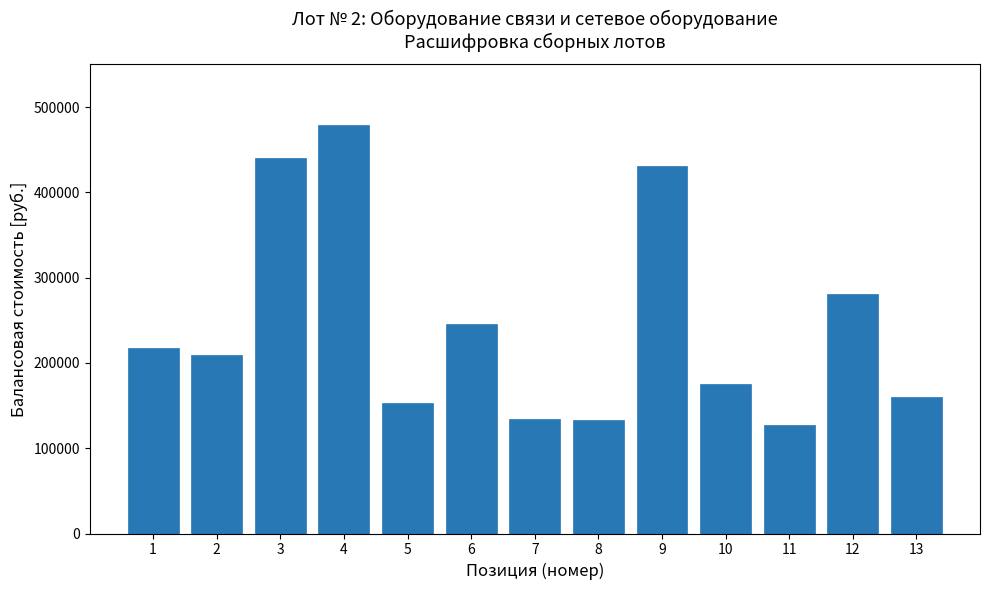

Between 9 and 7, which is larger?

9